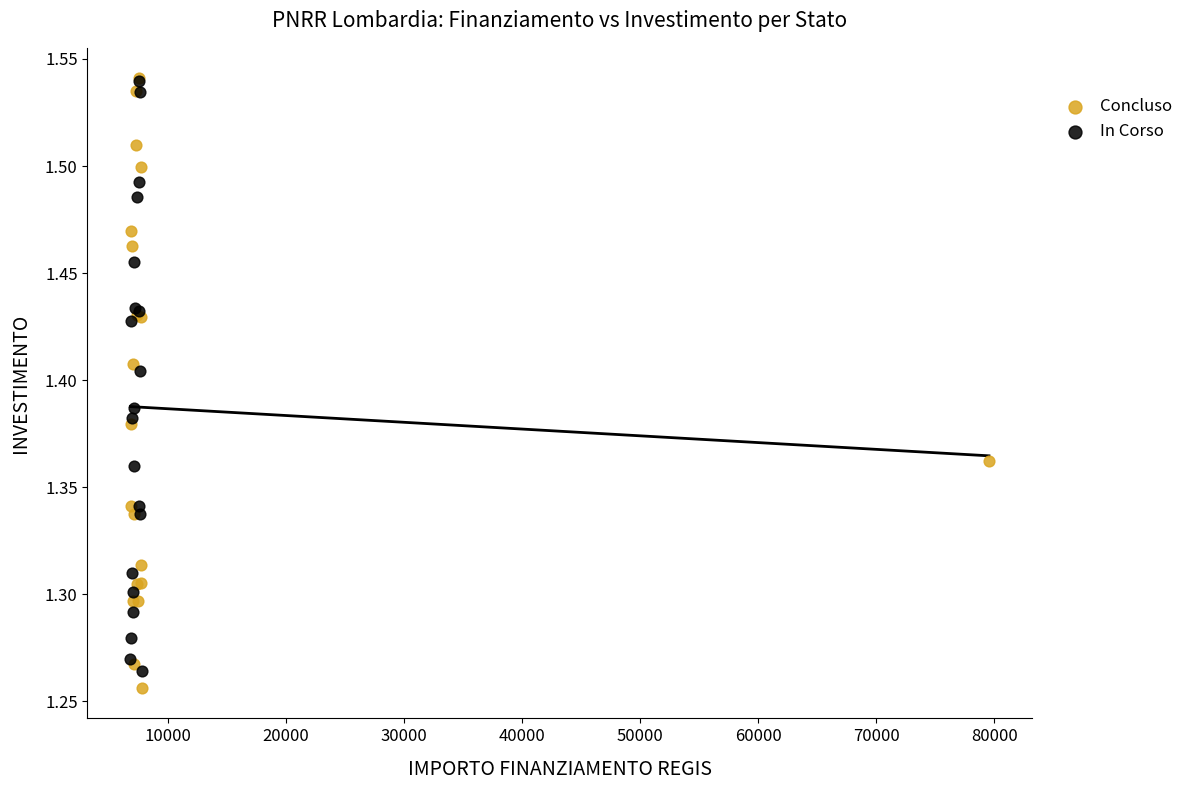

What are all the series names shown in the legend?

Concluso, In Corso